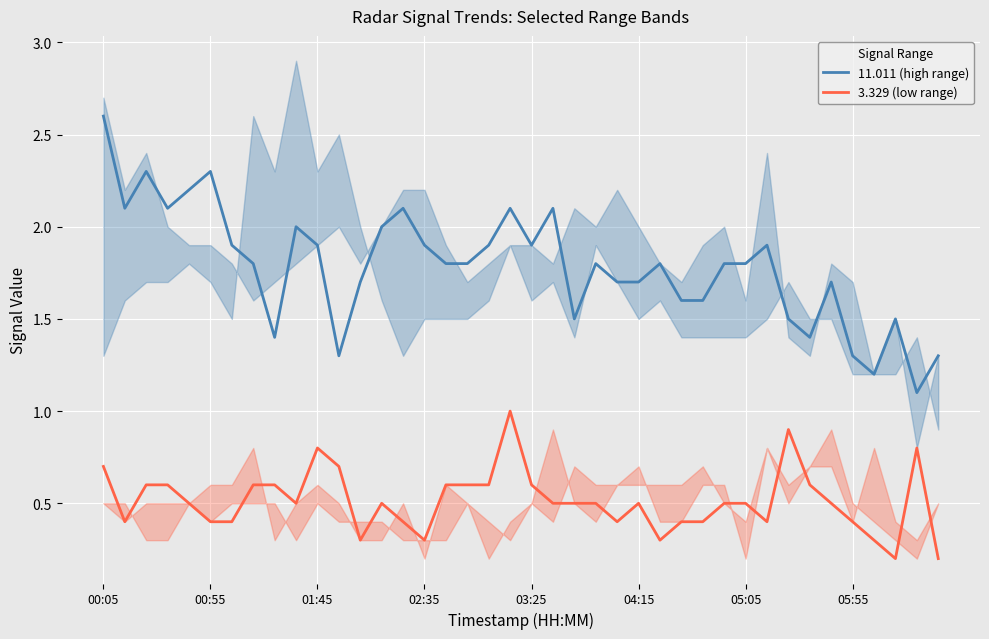

At which category is the sum across all series the highest?

00:05